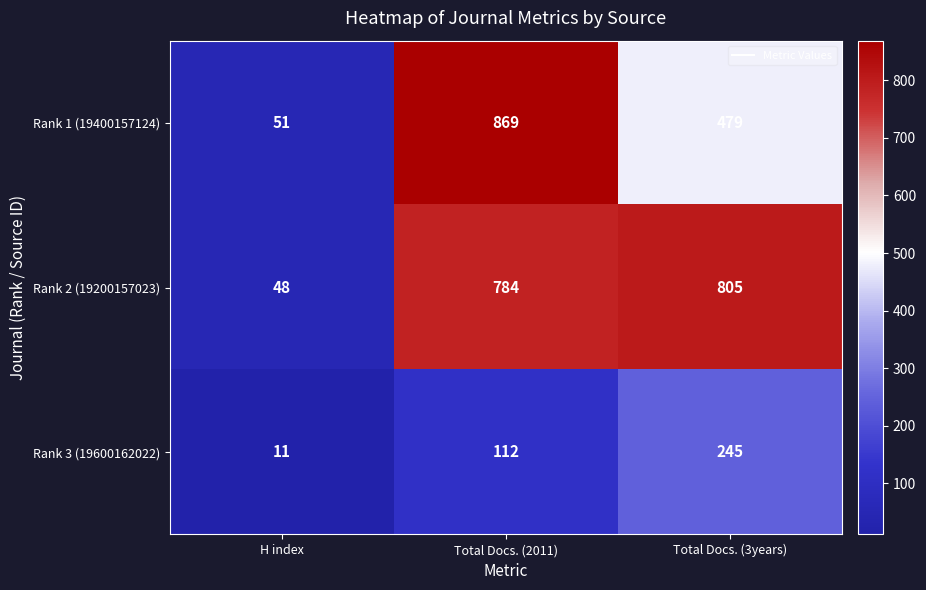

Which series changed the most between H index and Total Docs. (3years)?

Rank 2 (19200157023)